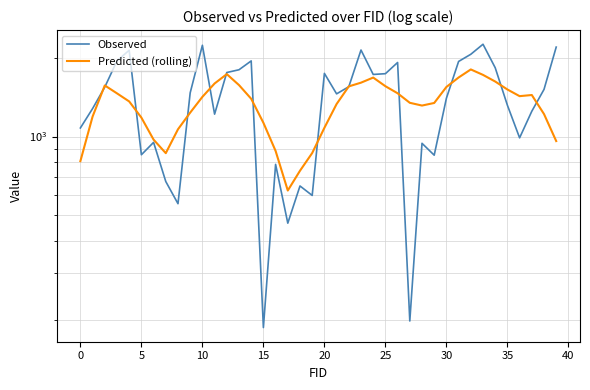

Reading right to left, extract all data points from this chart.

Observed: 2196.3	1513.6	1249.2	988.6	1316.6	1831.4	2251.7	2061.7	1935.6	1400.5	848.7	942.1	197.4	1917.8	1738.0	1726.4	2140.2	1549.7	1455.6	1742.6	595.7	647.4	466.7	782.7	186.3	1944.8	1799.2	1756.2	1217.5	2231.5	1469.0	553.9	673.2	950.0	852.0	2135.8	1945.6	1544.8	1278.6	1078.3
Predicted (rolling): 961.0	1218.5	1440.8	1426.4	1512.5	1622.2	1719.8	1804.3	1680.8	1546.4	1343.3	1313.2	1345.4	1463.1	1556.8	1679.7	1606.1	1554.3	1330.9	1079.7	865.0	740.2	621.9	881.1	1128.7	1393.9	1572.4	1731.2	1594.5	1417.4	1234.0	1065.9	863.9	973.0	1181.0	1361.5	1461.9	1567.5	1192.0	805.3